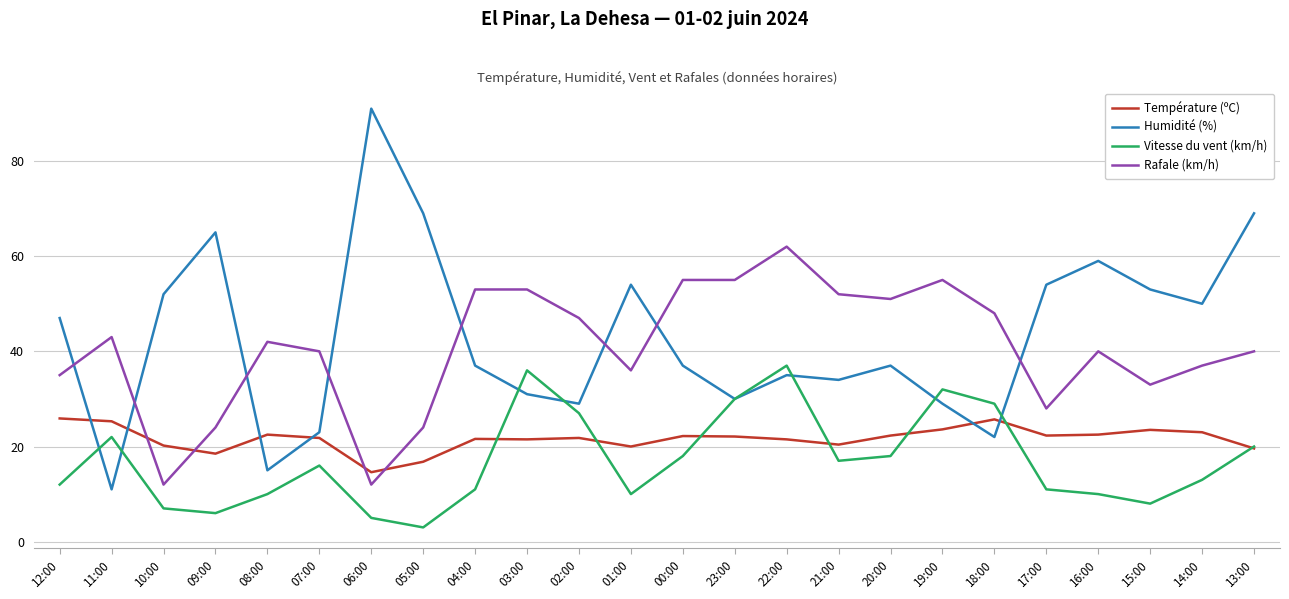

The Température (ºC) series shows 14.6 at 06:00. True or false?

True